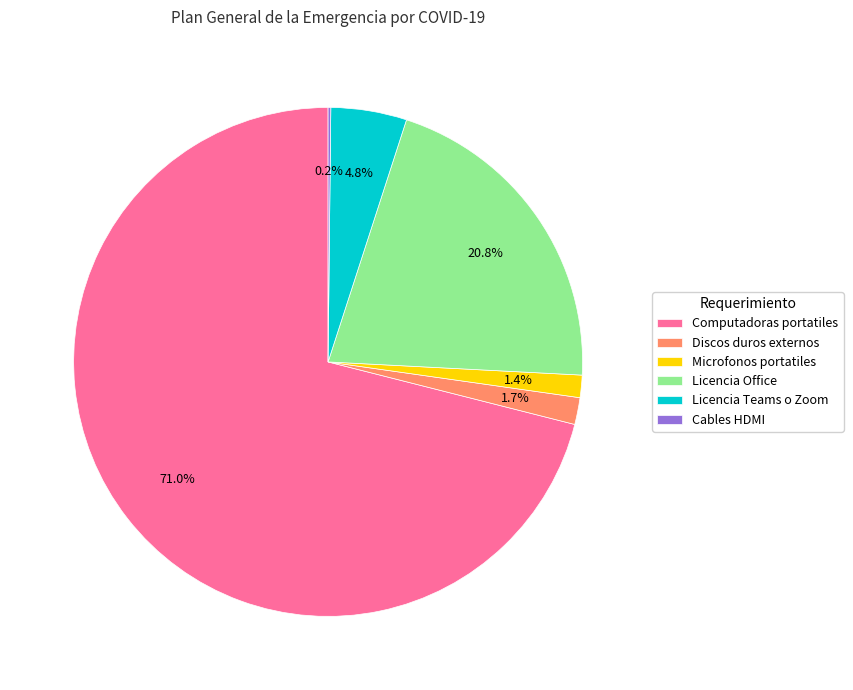

Which category accounts for the majority?

Computadoras portatiles